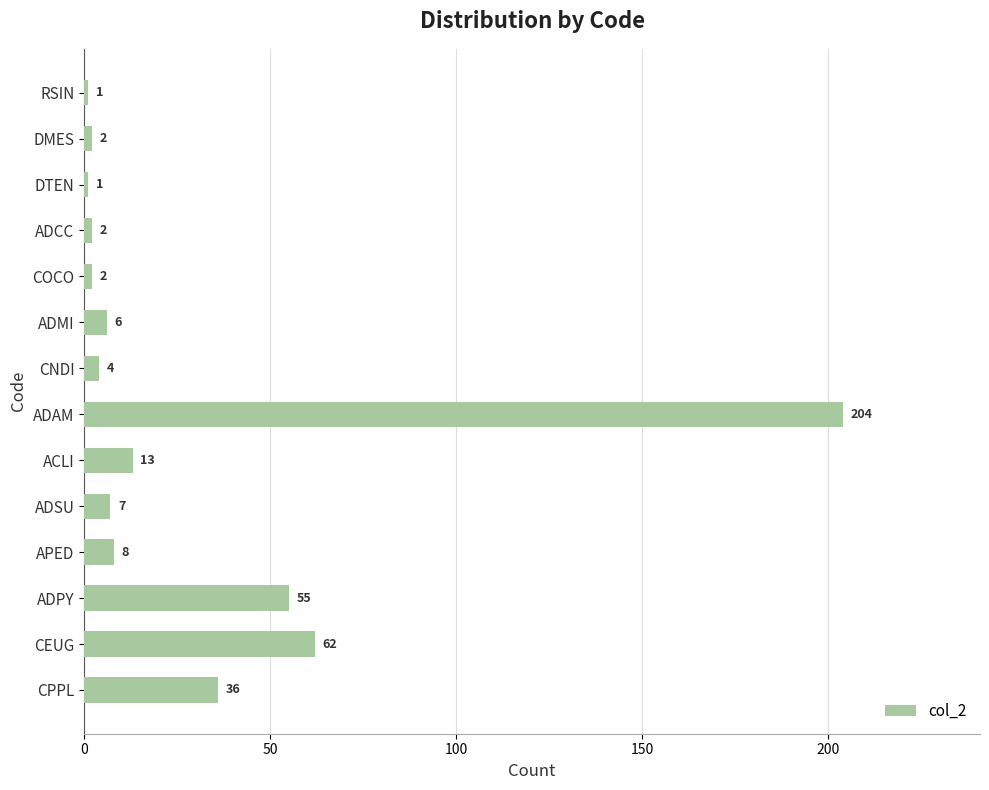

What is the ratio of the value at CEUG to the value at DMES?

31.0